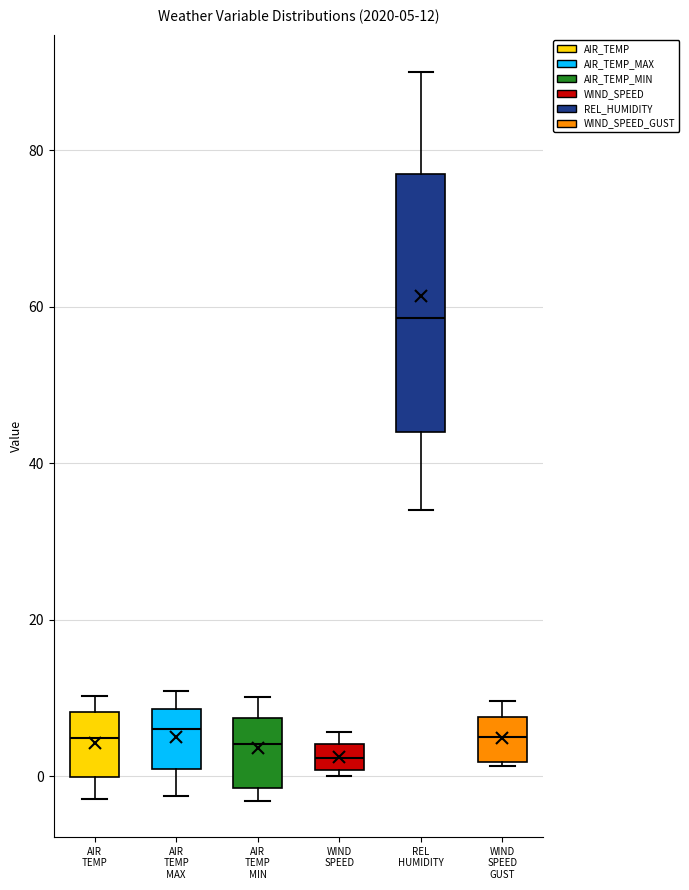

Which box is the tallest, from its lower edge to its upper edge?

REL HUMIDITY